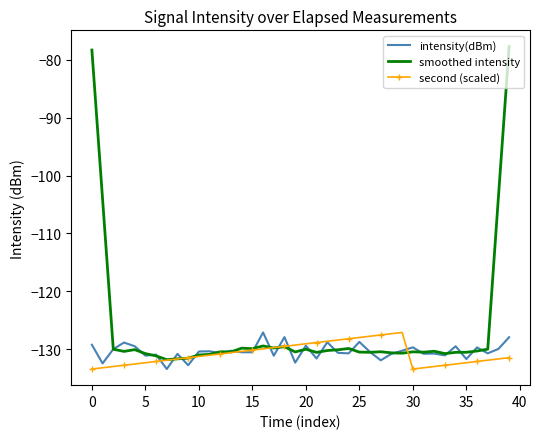

Which series has the largest total across all categories?

smoothed intensity